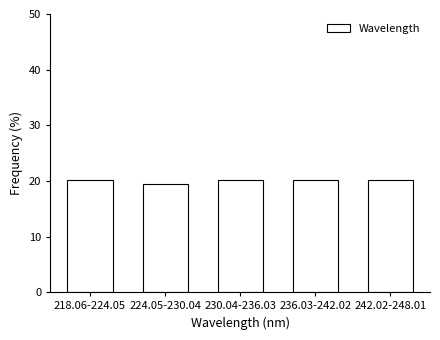

Reading left to right, list all the values displayed in this chart.

218.06-224.05=20.1	224.05-230.04=19.5	230.04-236.03=20.1	236.03-242.02=20.1	242.02-248.01=20.1